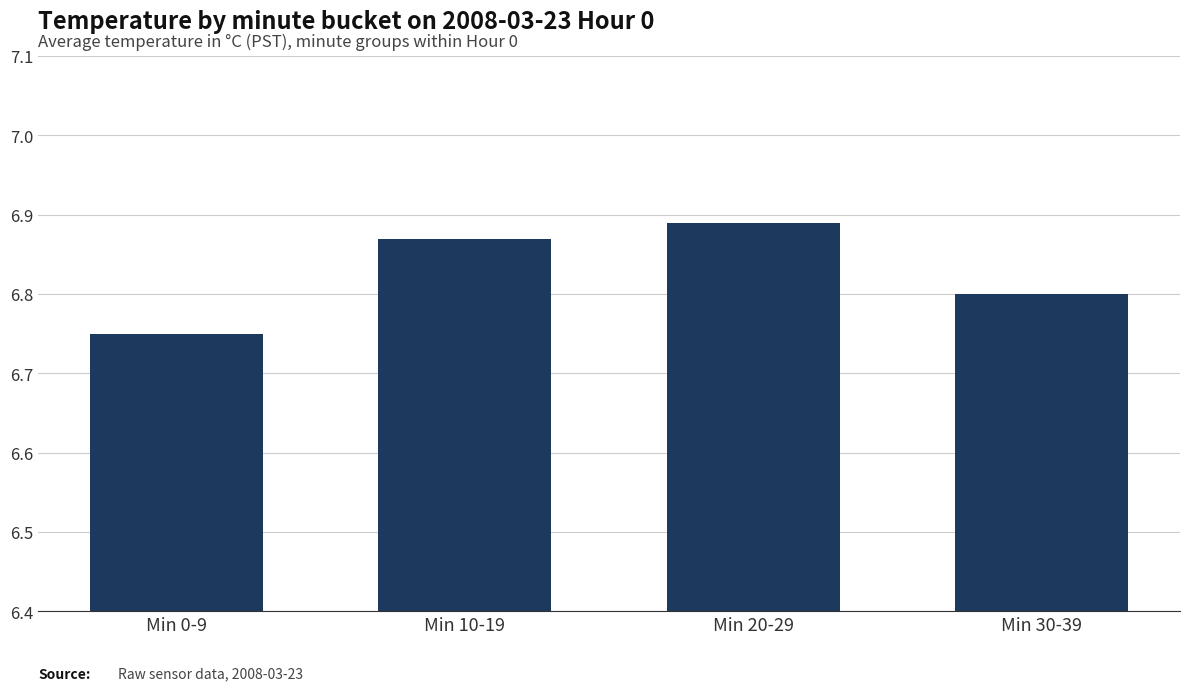

How many data points does each series have?

4